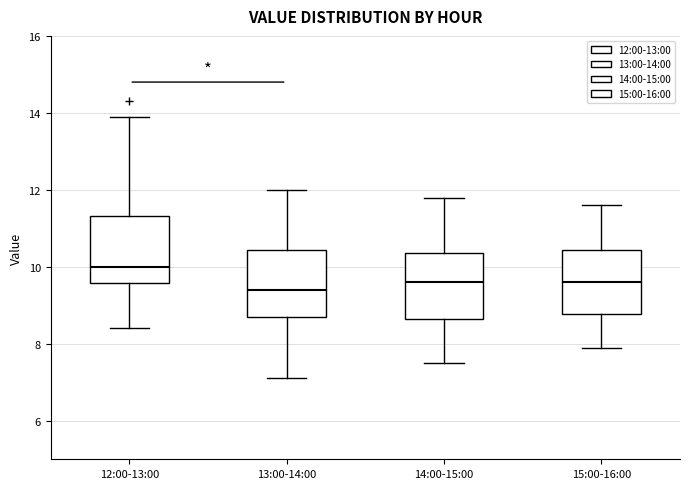

Where is the upper edge of the box for 13:00-14:00 on the y-axis? The values are not printed on the chart, so give them approximately, as read against the axis.

10.4